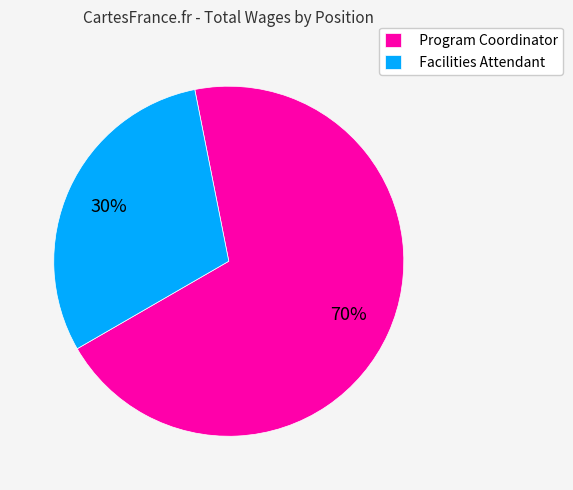

Which slice is the largest?

Program Coordinator